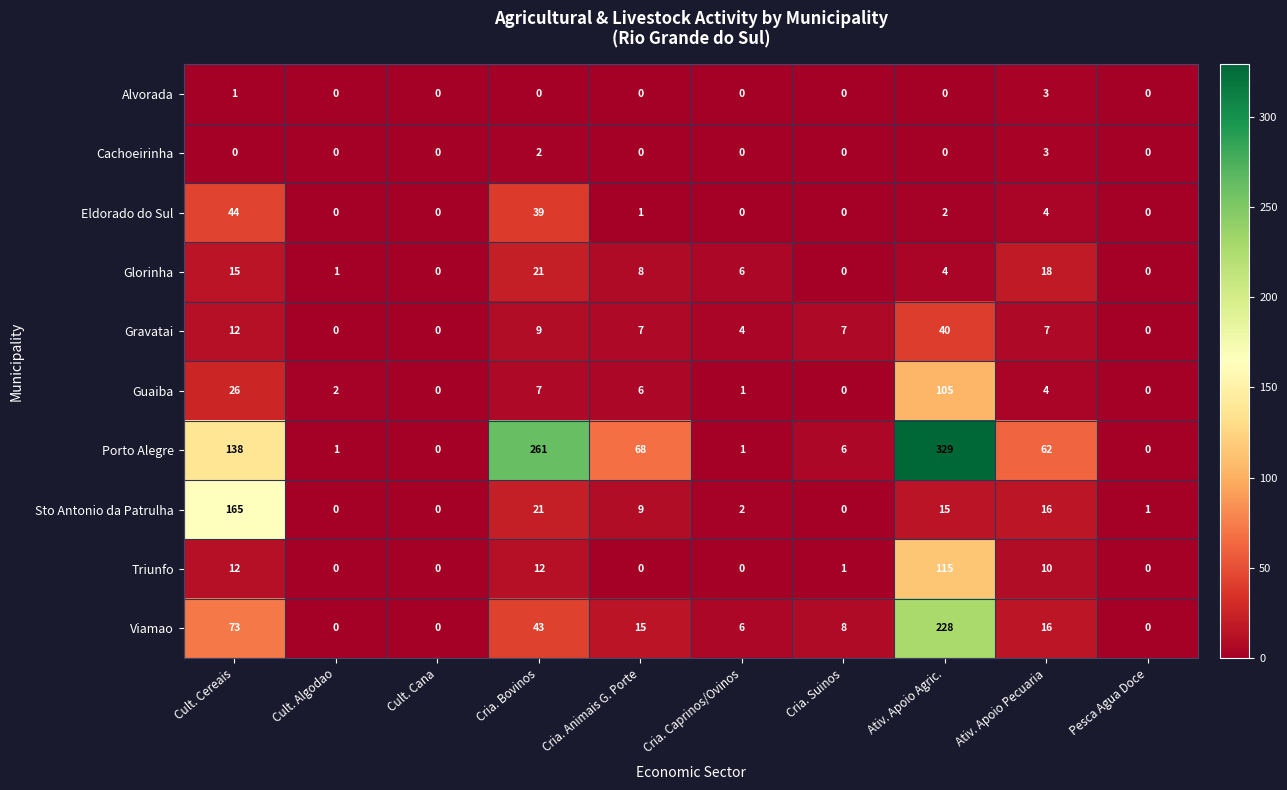

What is the total value across all series at Cult. Algodao?

4